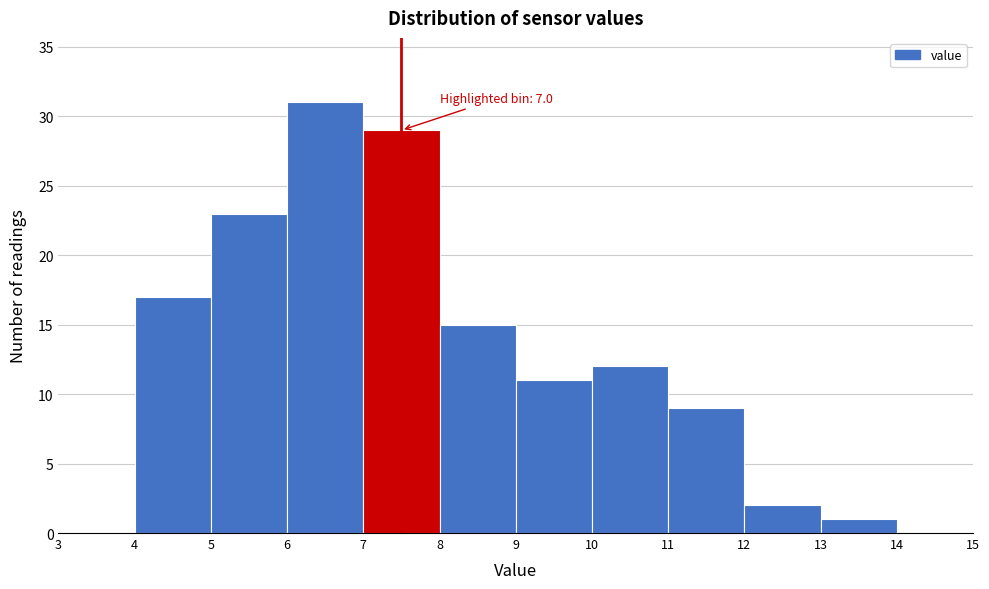

Which range on the x-axis has the tallest bar?

6 to 7